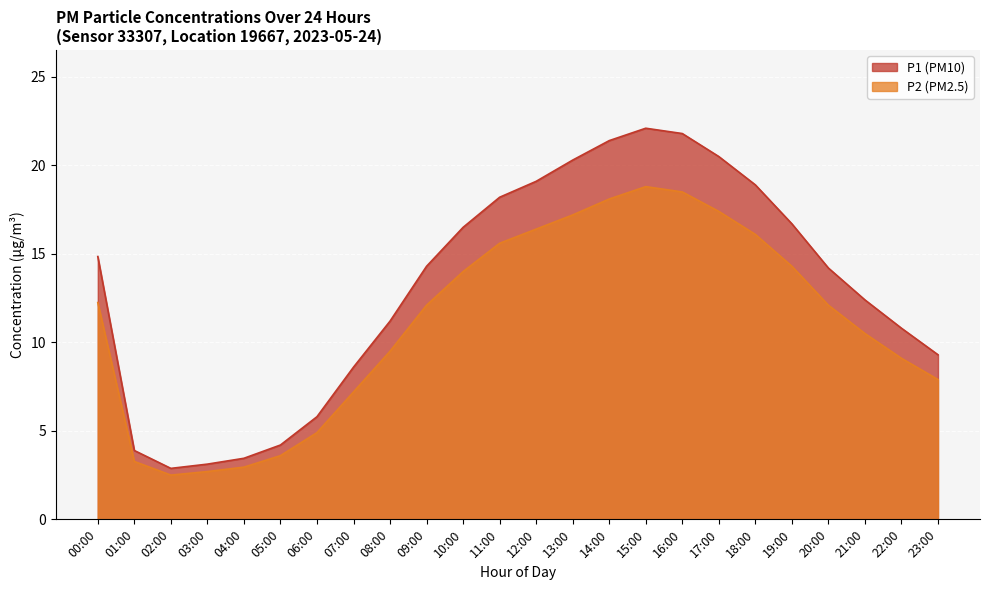

True or false: P1 and P2 cross at least once.

False